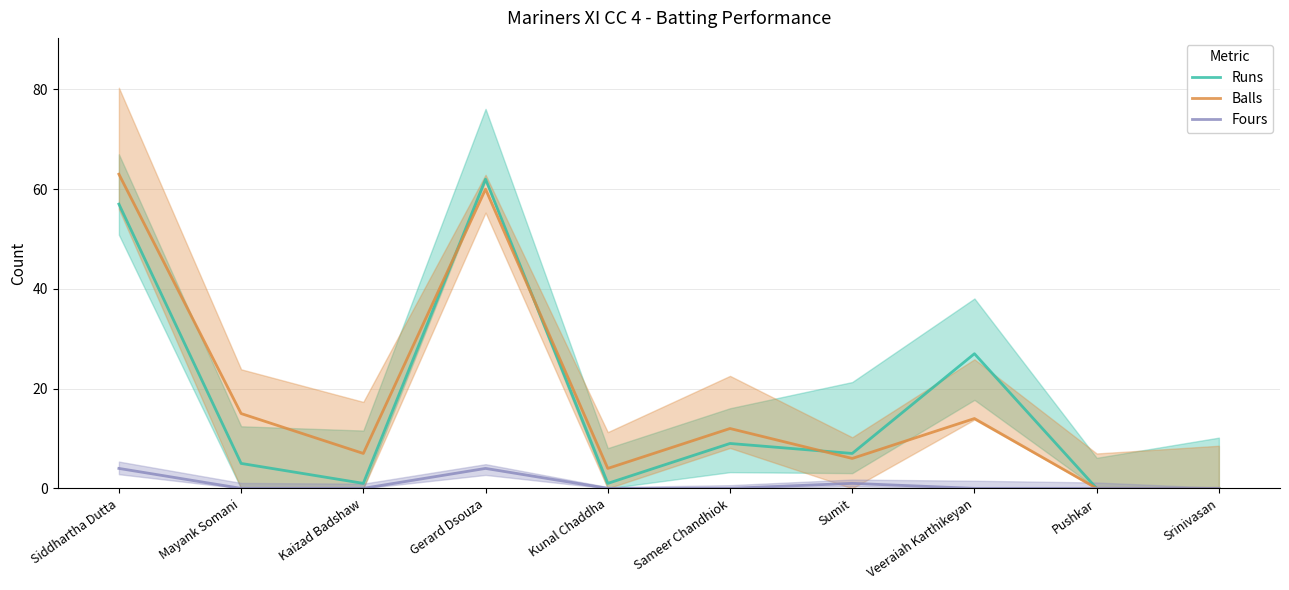

What is the label of the 2nd point from the right?

Pushkar